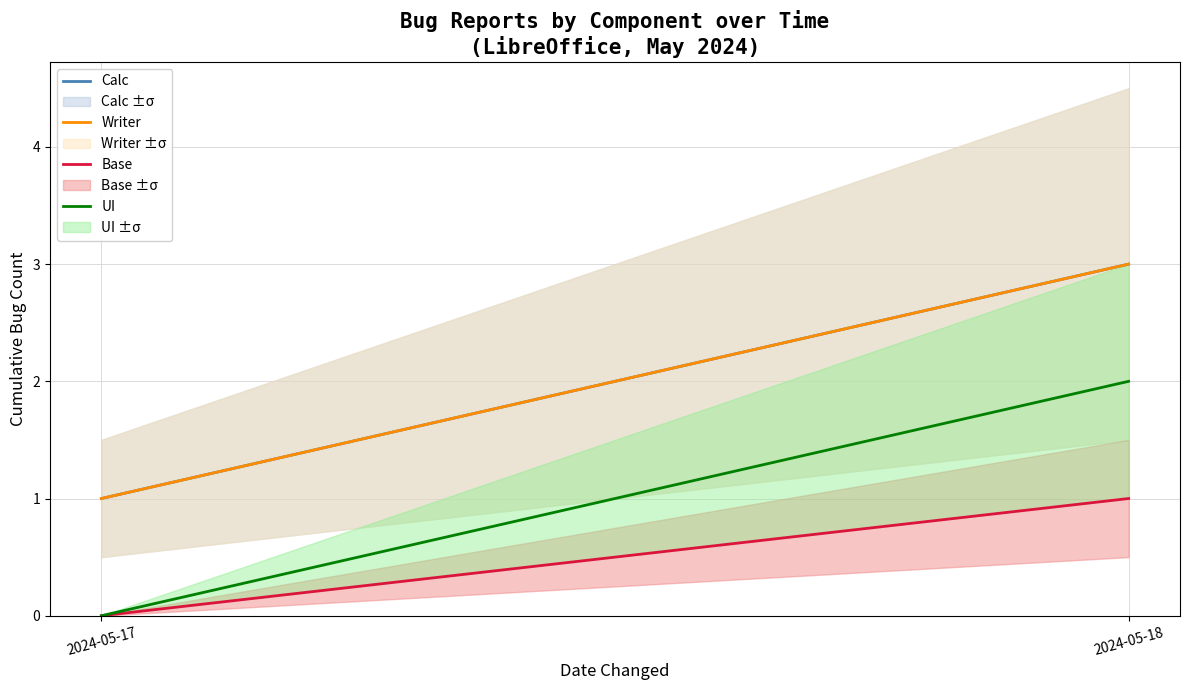

Which category has the highest value in the Writer series?

2024-05-18